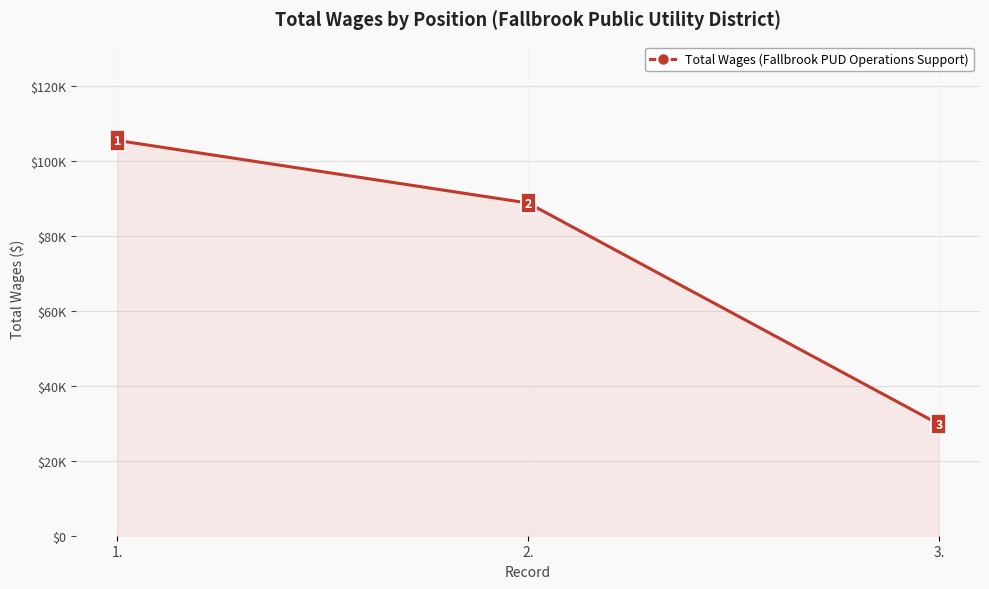

Is it true that the value at 2. is 152048?

False